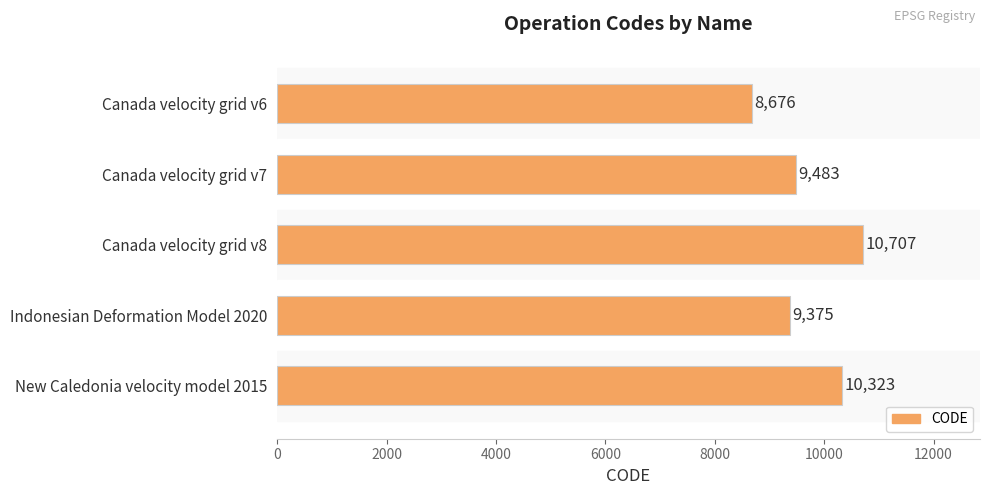

Which has a higher value, New Caledonia velocity model 2015 or Canada velocity grid v7?

New Caledonia velocity model 2015